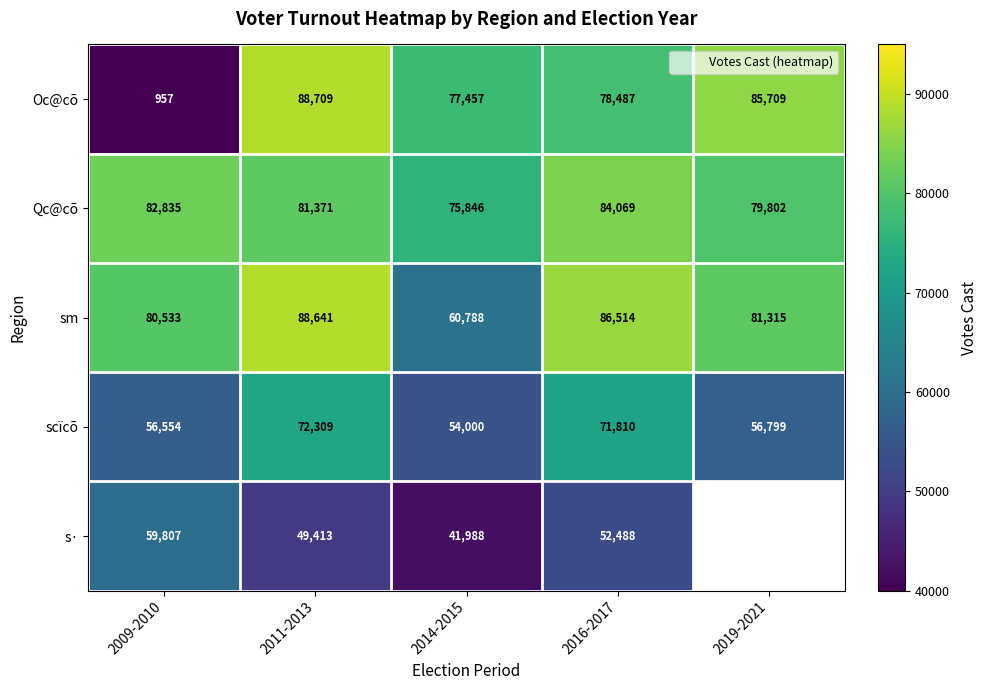

Which category has the lowest value across all series?

2009-2010